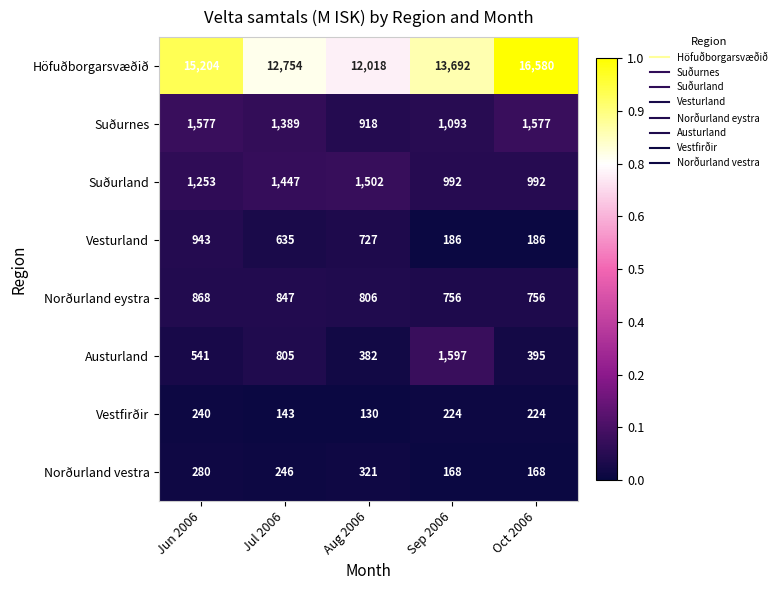

True or false: Norðurland vestra has a value of 373 at Jul 2006.

False